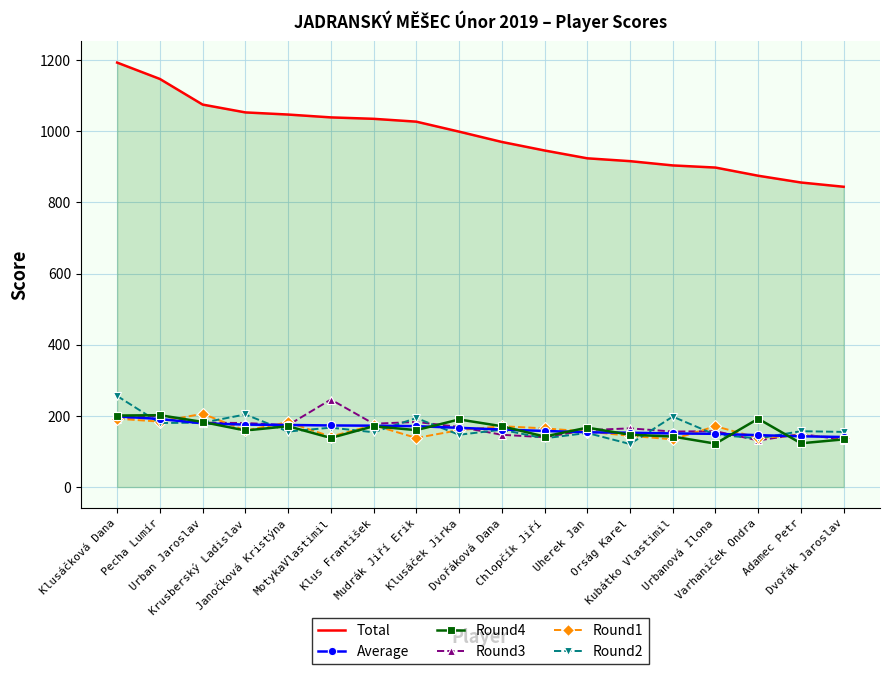

What is the sum of all Round3 values?

3042.0